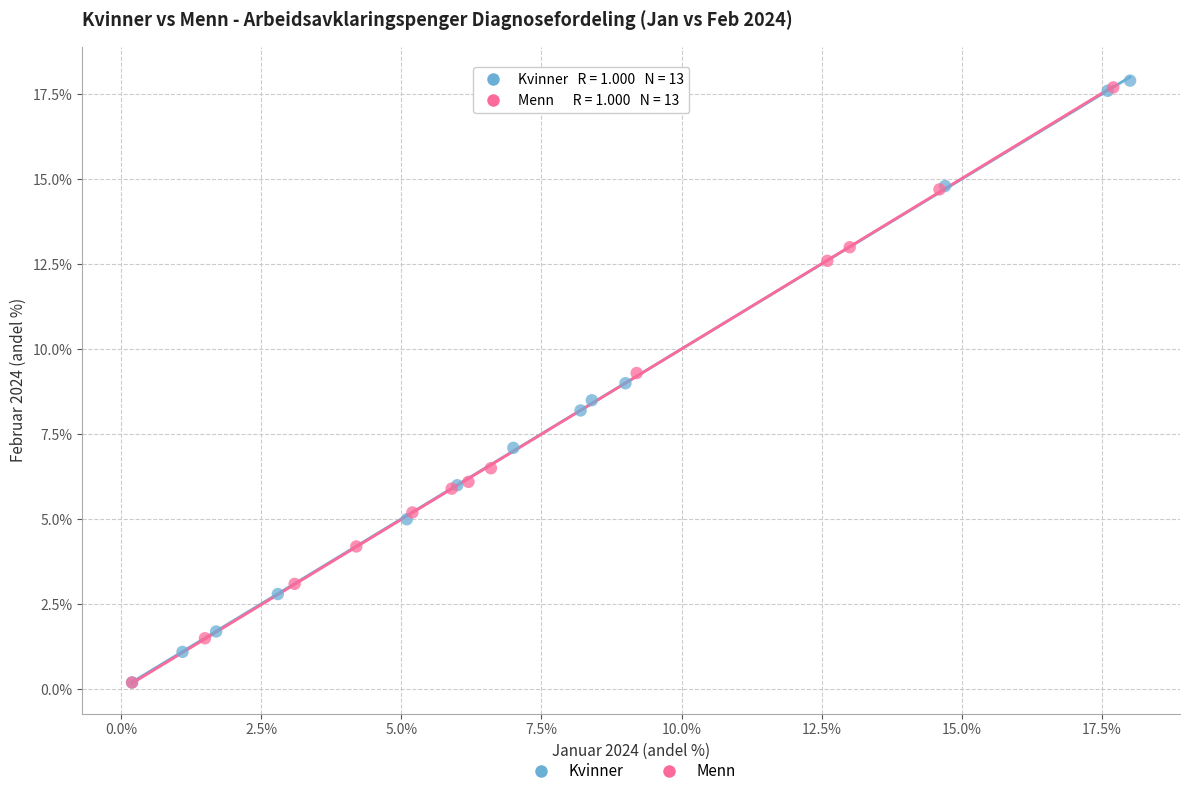

Which series has the widest spread of Y values?

Kvinner